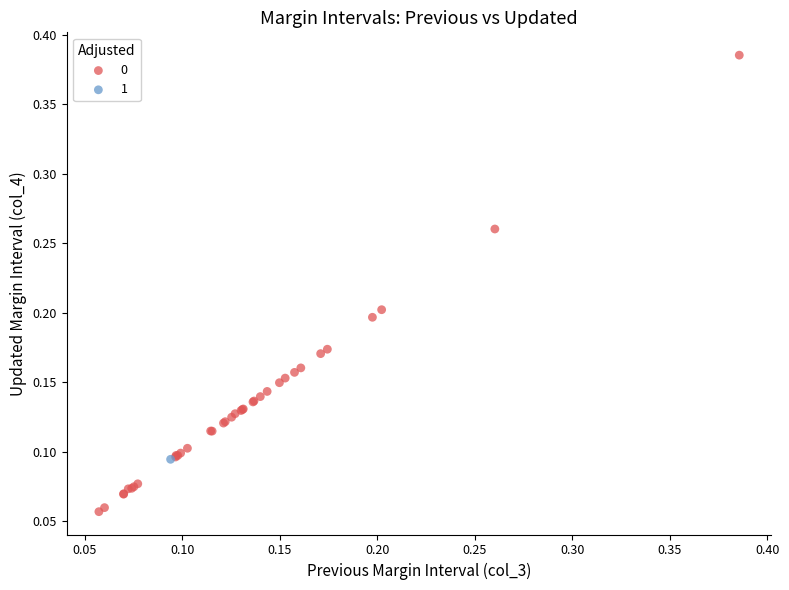

What are all the series names shown in the legend?

0, 1